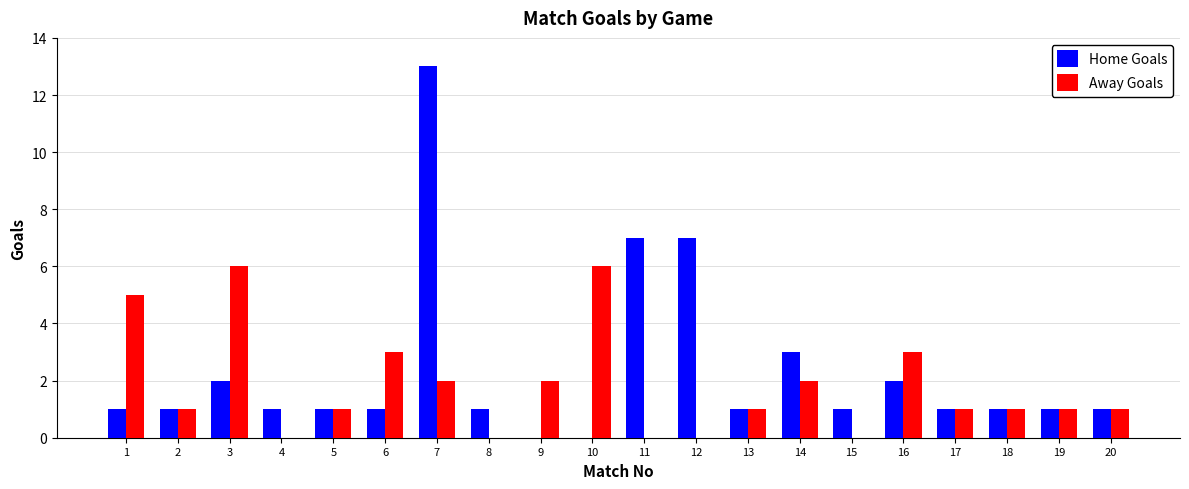

Reading left to right, transcribe all the data shown in this chart.

Home Goals: 1	1	2	1	1	1	13	1	0	0	7	7	1	3	1	2	1	1	1	1
Away Goals: 5	1	6	0	1	3	2	0	2	6	0	0	1	2	0	3	1	1	1	1